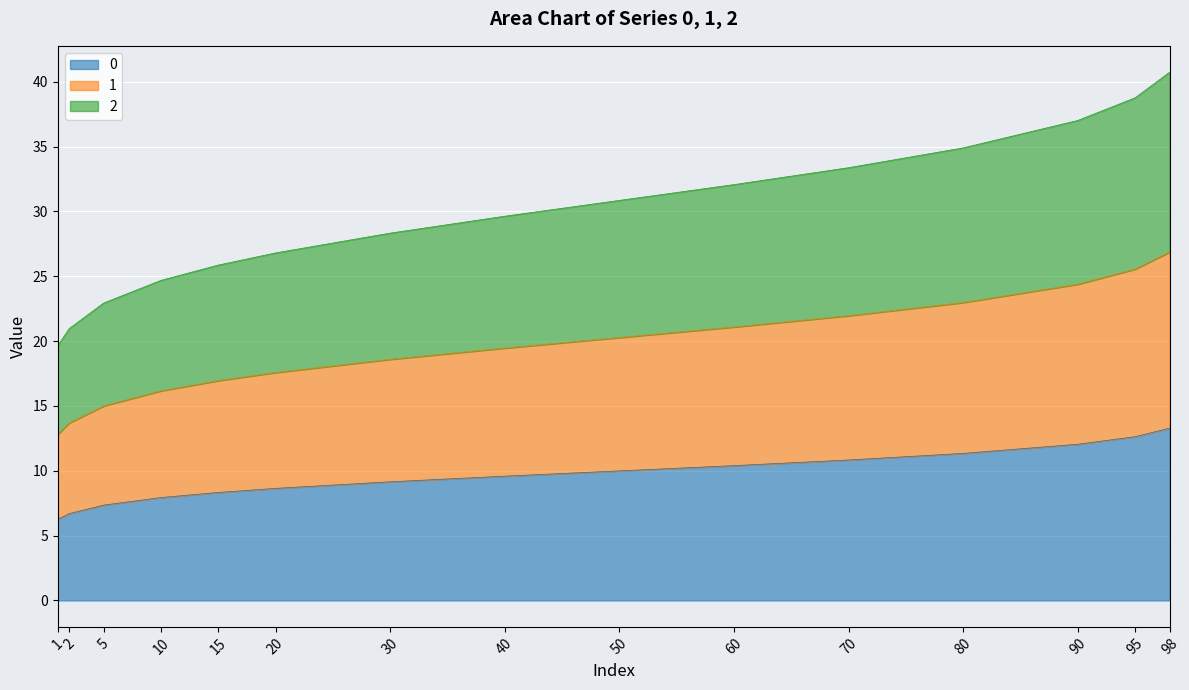

True or false: 2 and 0 cross at least once.

False